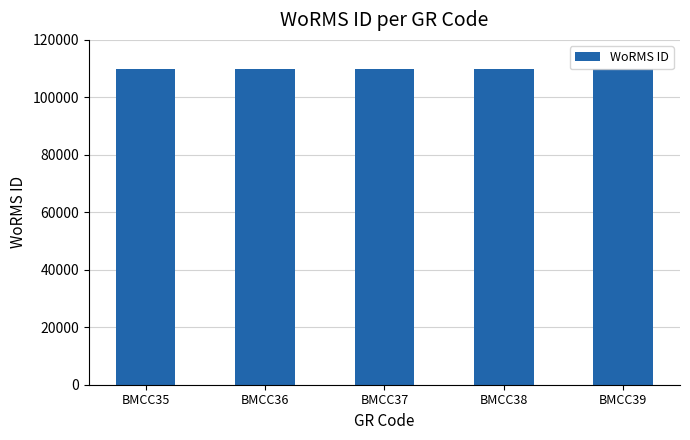

What is the minimum value shown in the chart?

109723